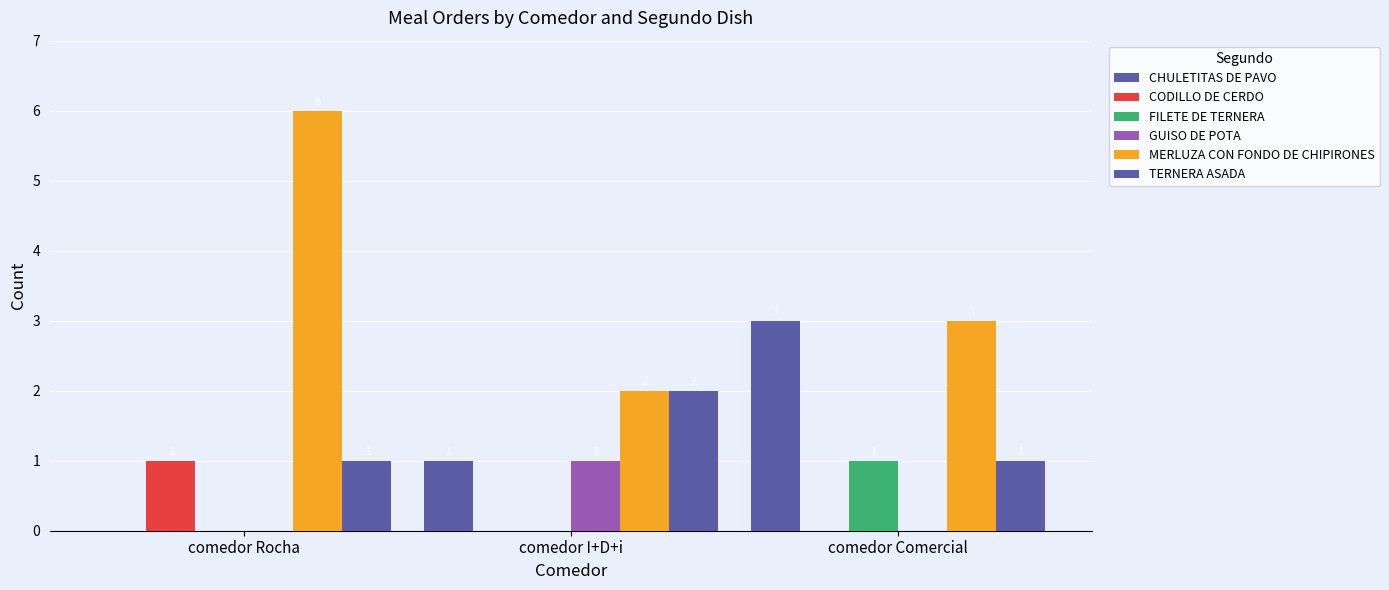

Rank the series by their maximum value, from lowest to highest.

CODILLO DE CERDO, FILETE DE TERNERA, GUISO DE POTA, TERNERA ASADA, CHULETITAS DE PAVO, MERLUZA CON FONDO DE CHIPIRONES